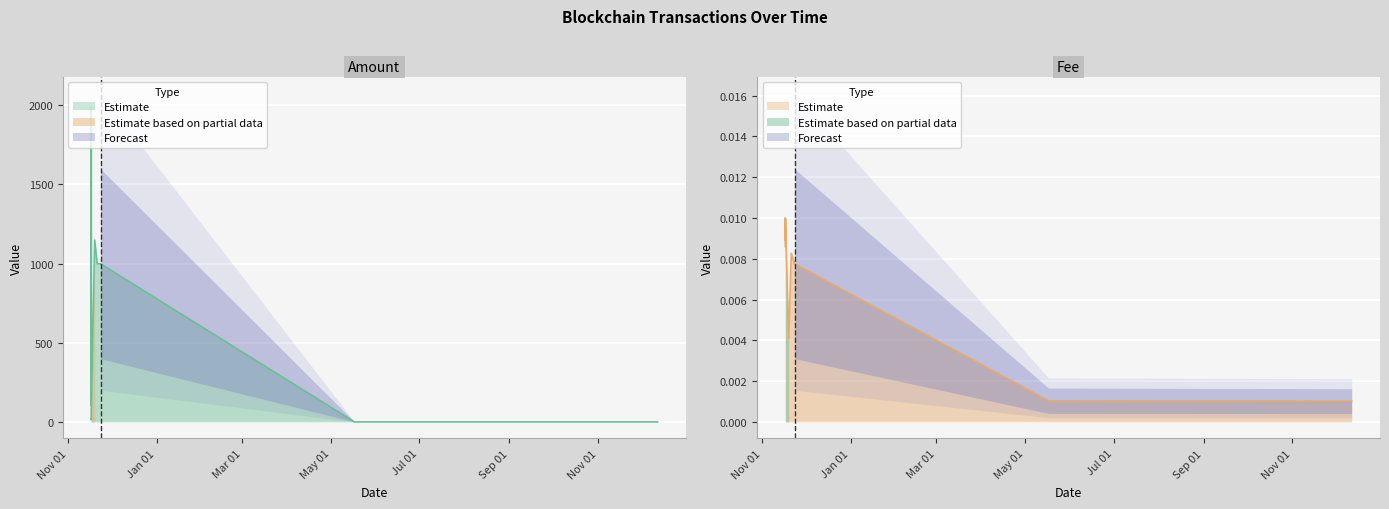

The value of Fee at 2022-11-16 21:21:00 is 0.0. True or false?

True